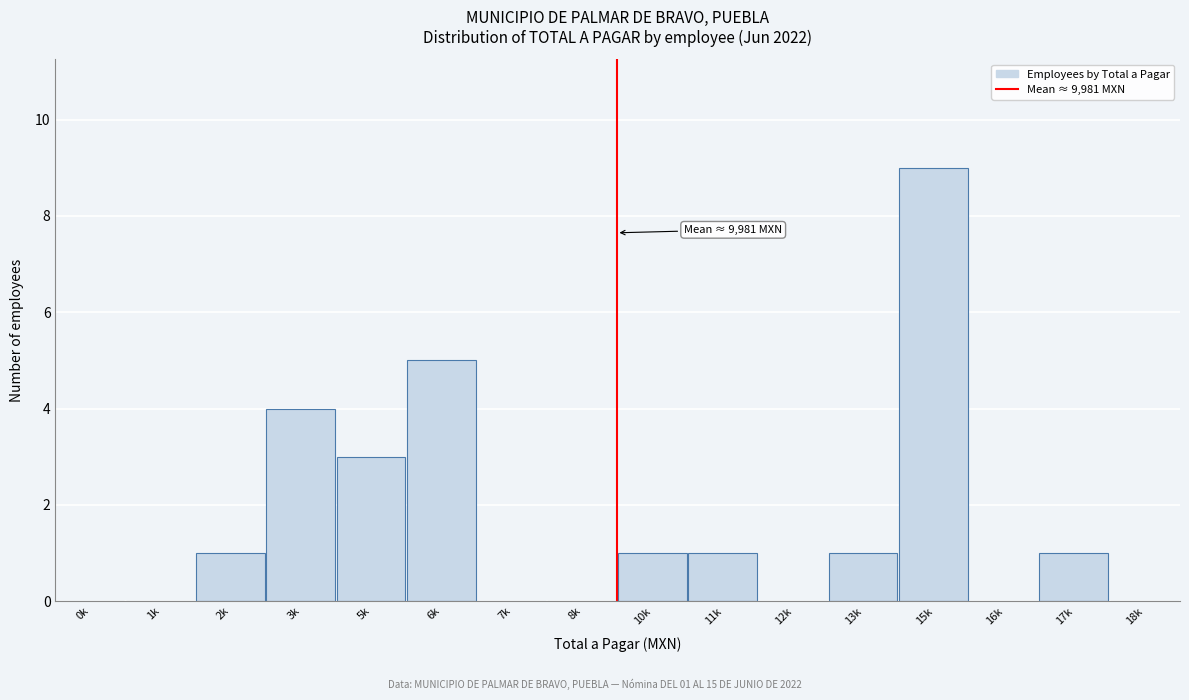

Reading left to right, extract all data points from this chart.

0k=0	1k=0	2k=1	3k=4	5k=3	6k=5	7k=0	8k=0	10k=1	11k=1	12k=0	13k=1	15k=9	16k=0	17k=1	18k=0